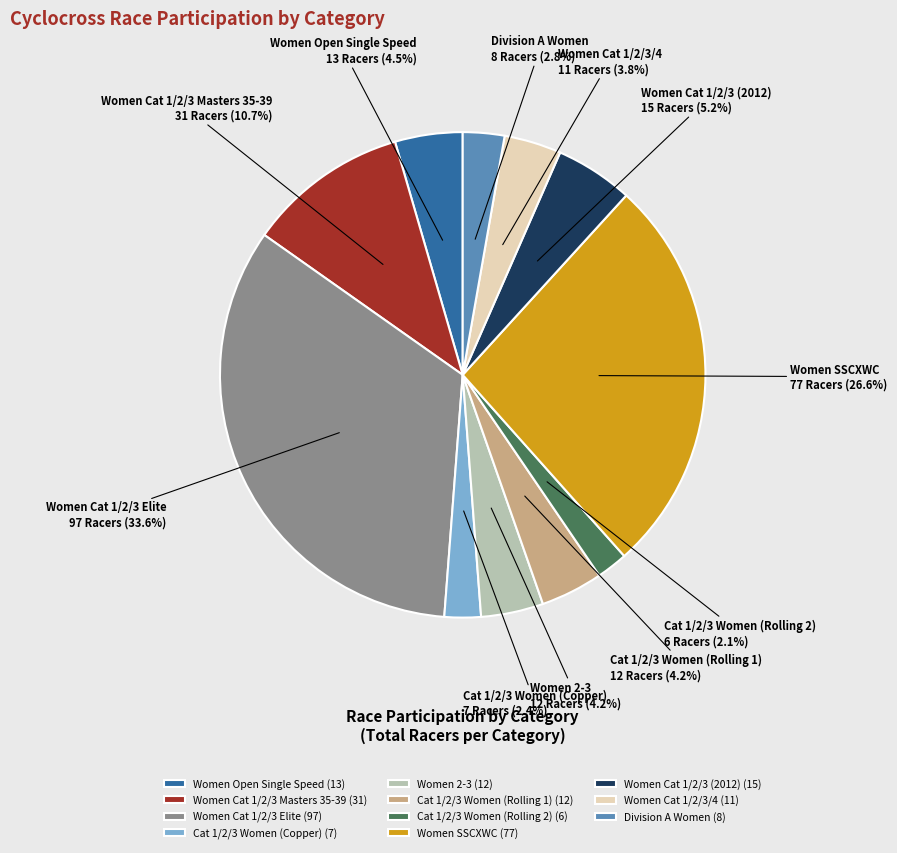

Combined, what portion of the pie is Women Cat 1/2/3 Masters 35-39 and Women Cat 1/2/3 Elite?

44.3%